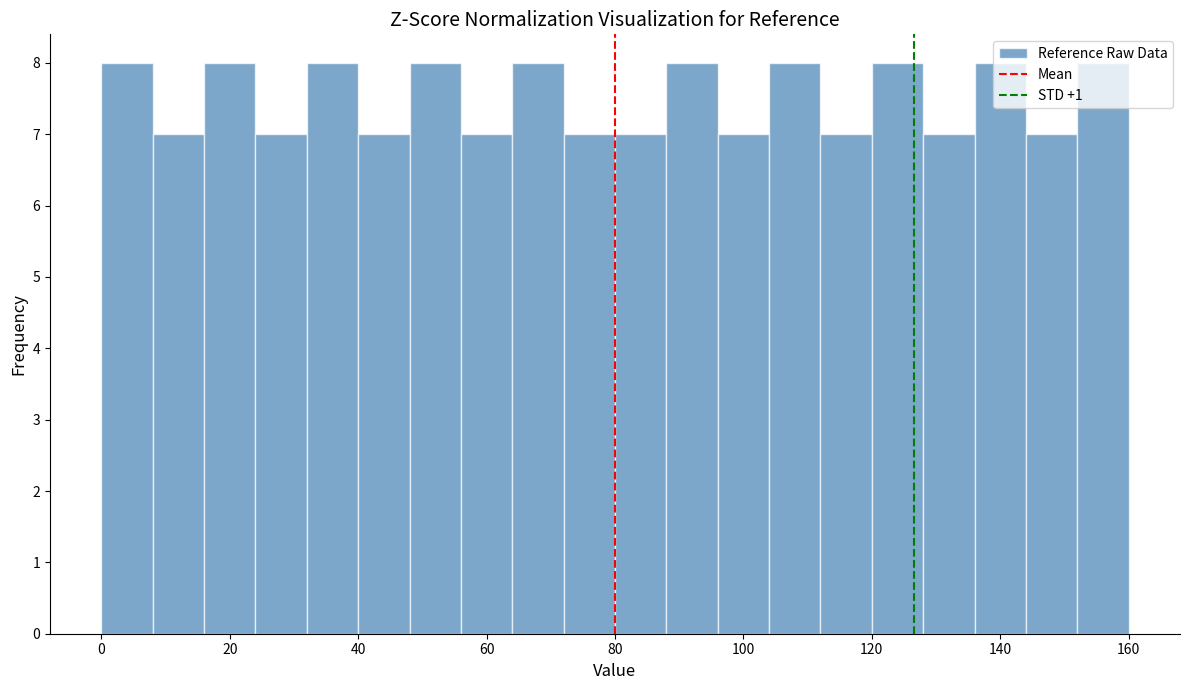

How tall is the bar that spans 72 to 80 on the x-axis? The values are not printed on the chart, so give them approximately, as read against the axis.

7